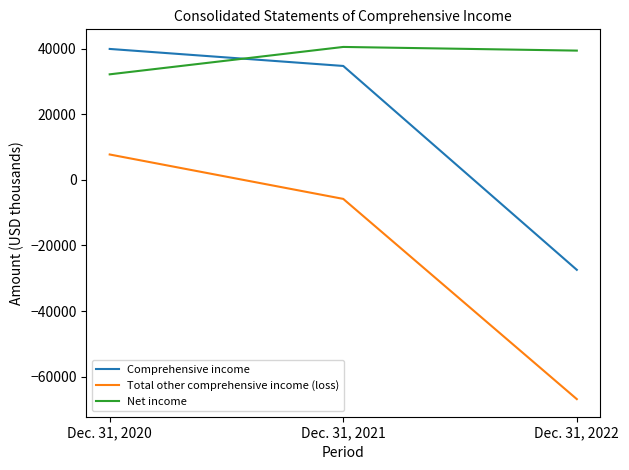

Where is Total other comprehensive income (loss) nearest to the value -29560?

Dec. 31, 2021